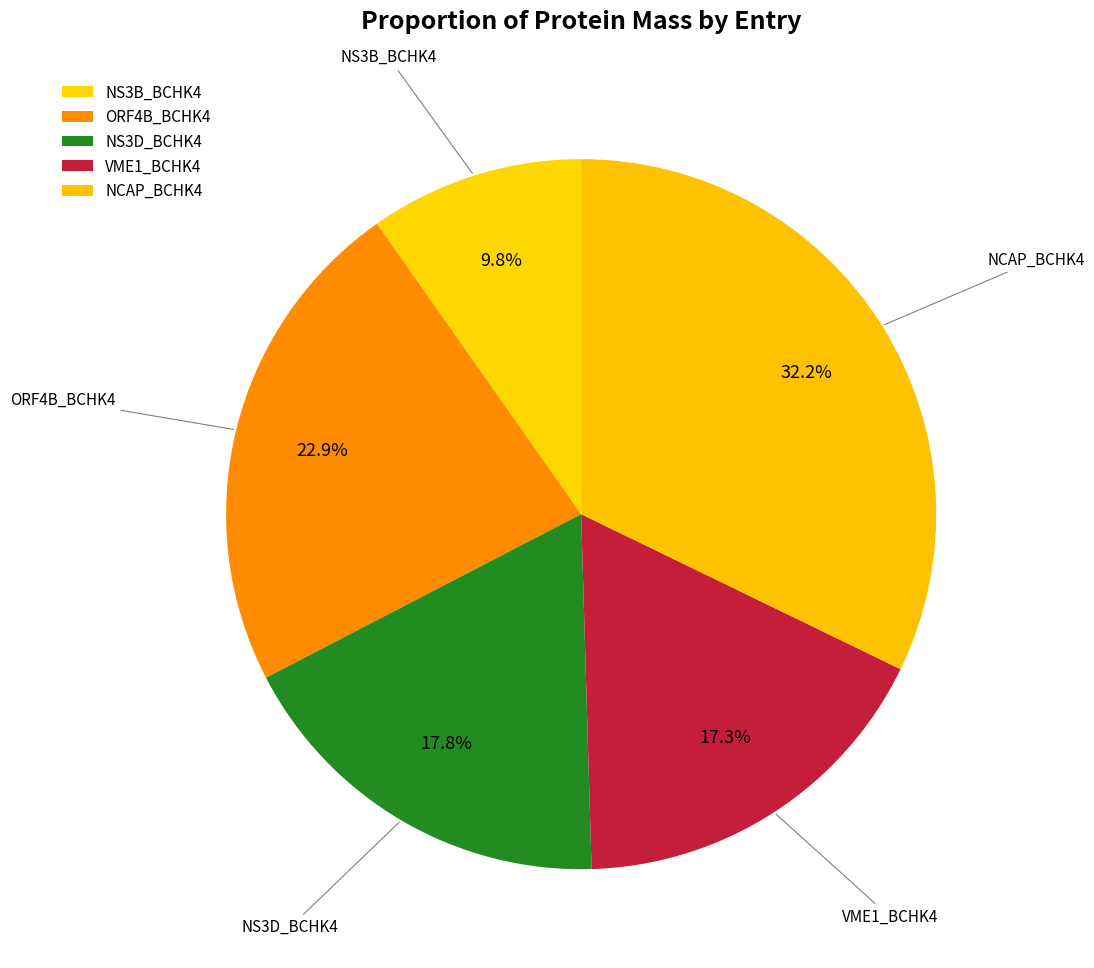

Which category has the biggest portion of the pie?

NCAP_BCHK4